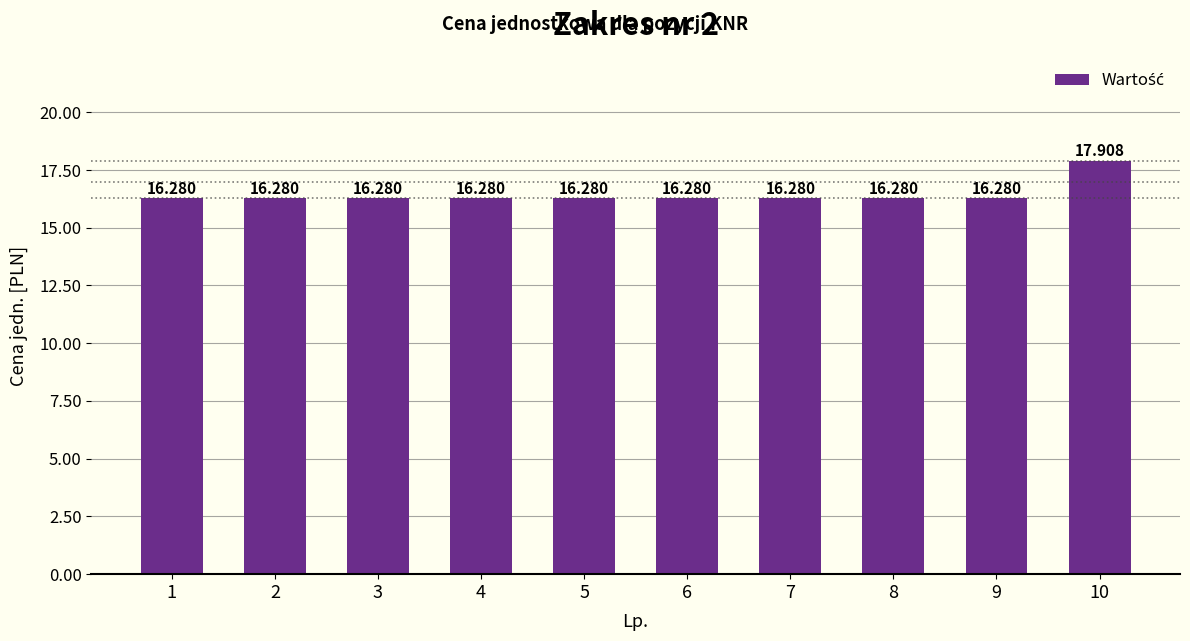

Are the bars horizontal?

No